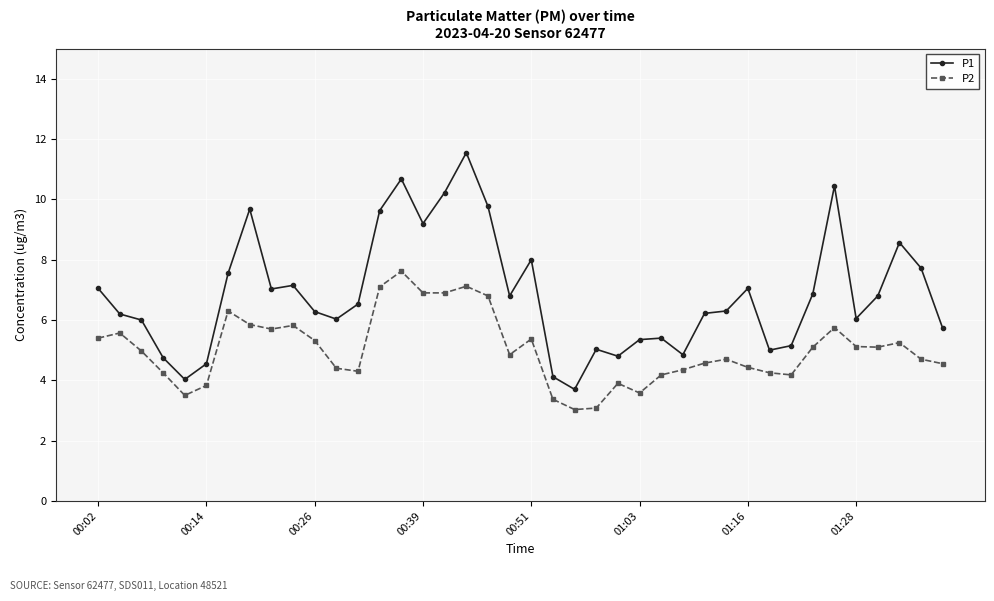

True or false: P1 has more than 2 interior local peaks.

True